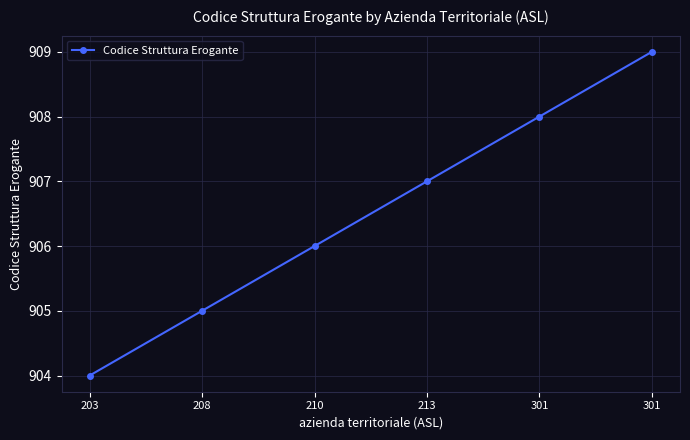

What is the value of the 3rd point from the left?

906